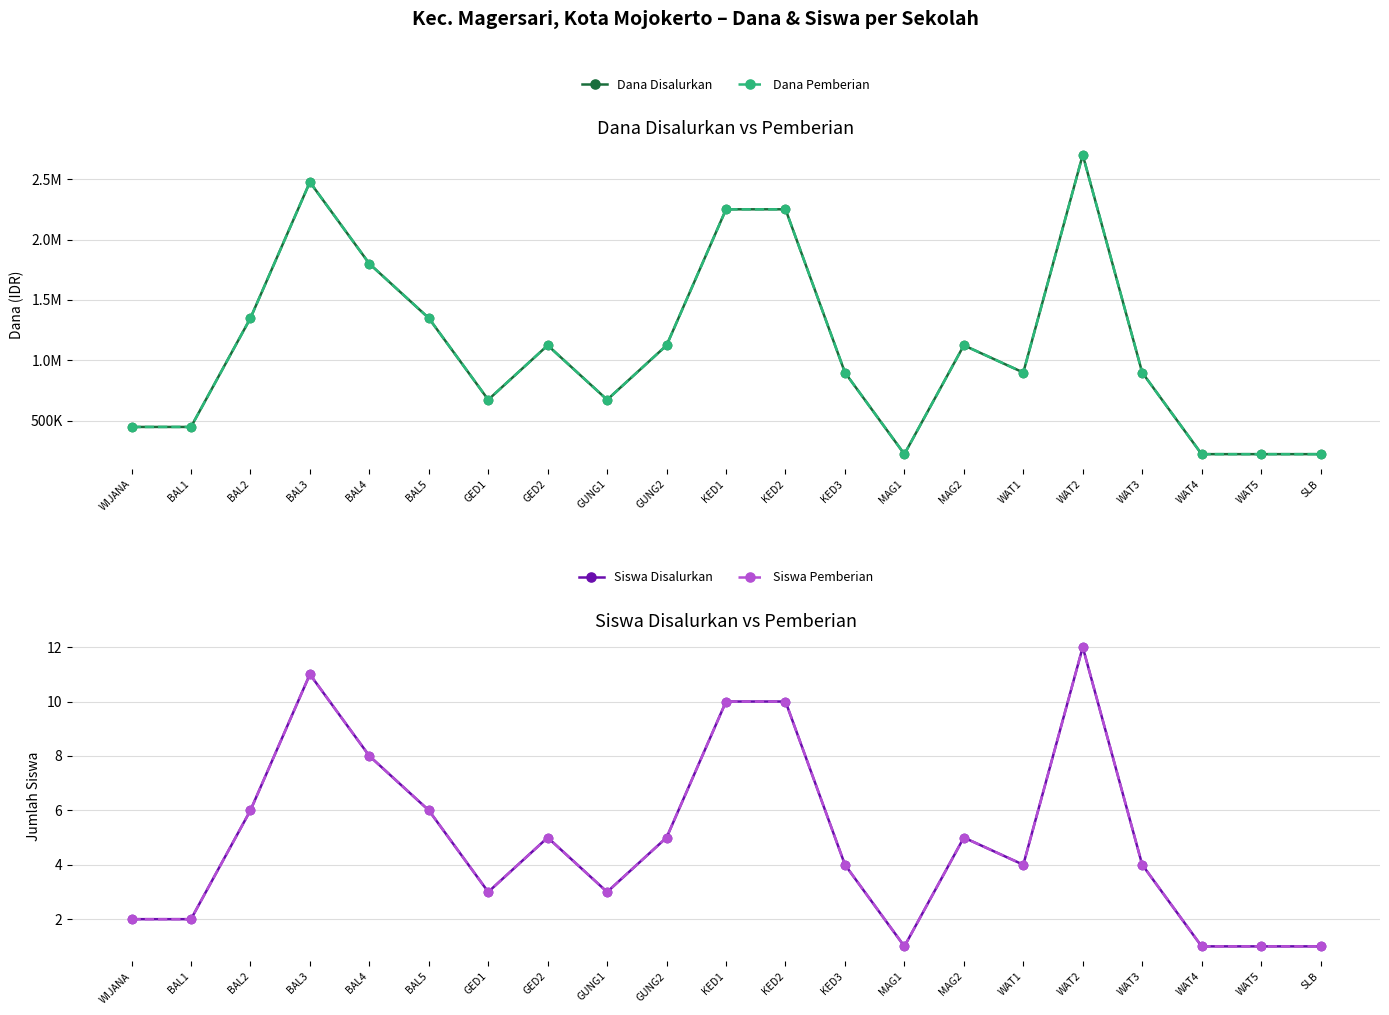

Is this an area chart (filled region under the line)?

No